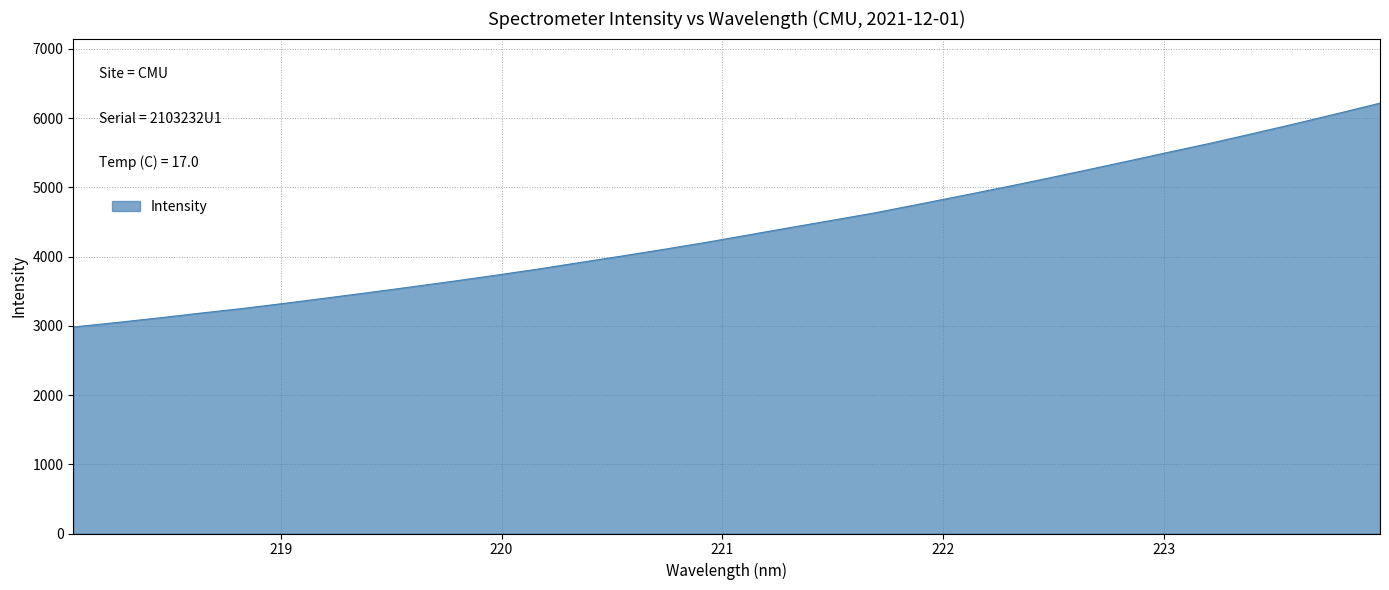

What is the difference between the maximum and minimum values?

3234.6